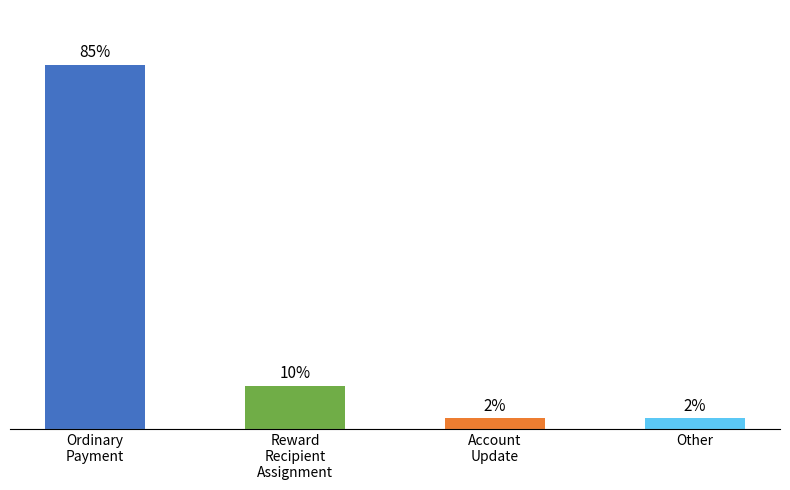

Are the bars horizontal?

No